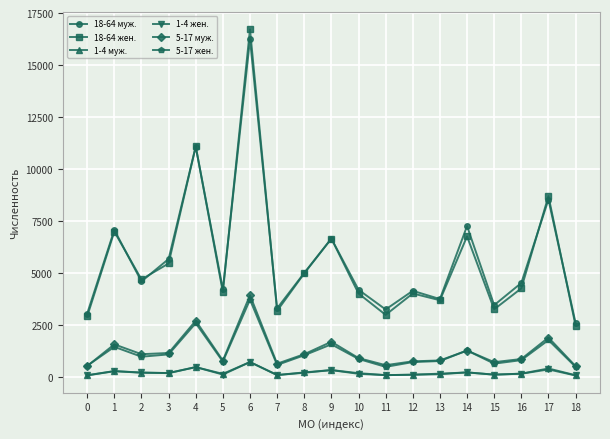

True or false: 1-4 муж. and 18-64 муж. cross at least once.

False